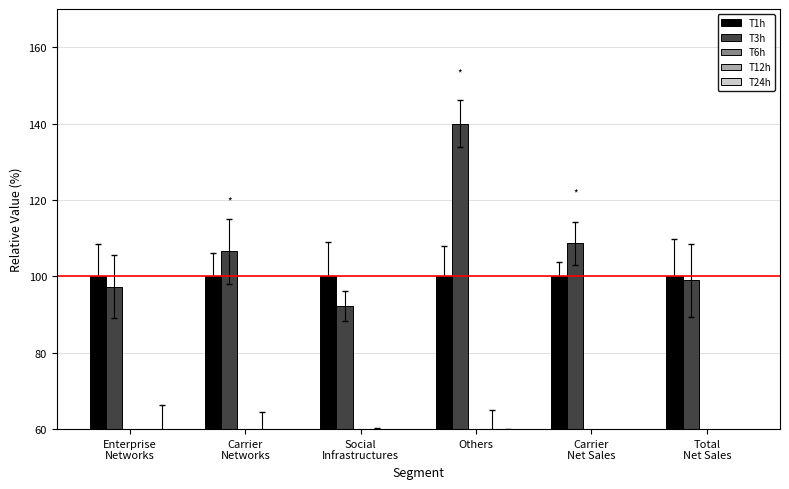

Which category has the highest value across all series?

Others